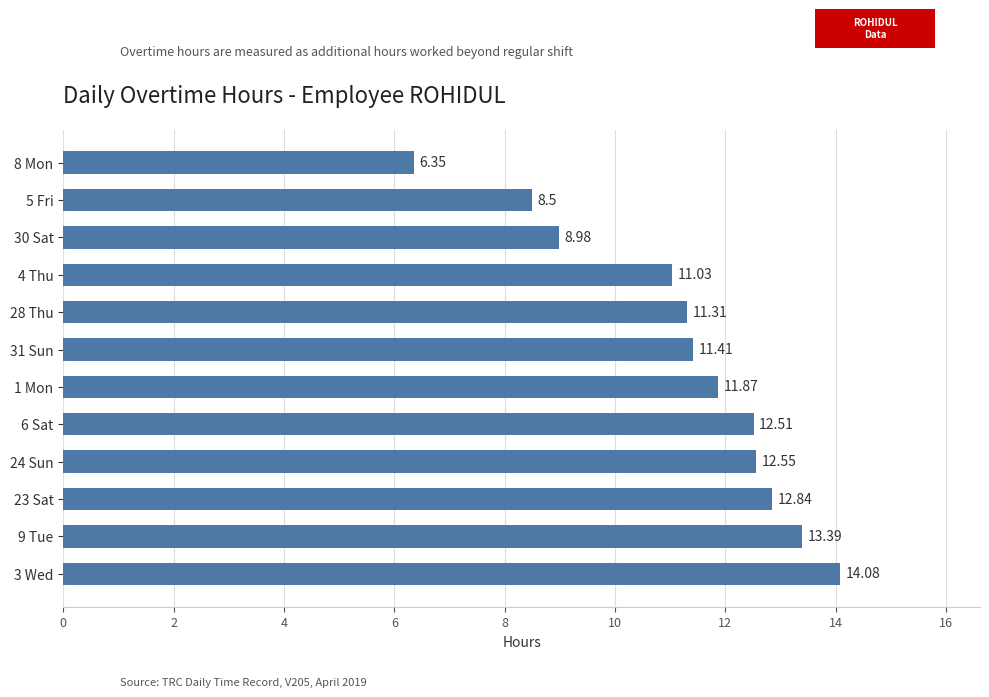

What is the difference between the maximum and second lowest values?

5.6